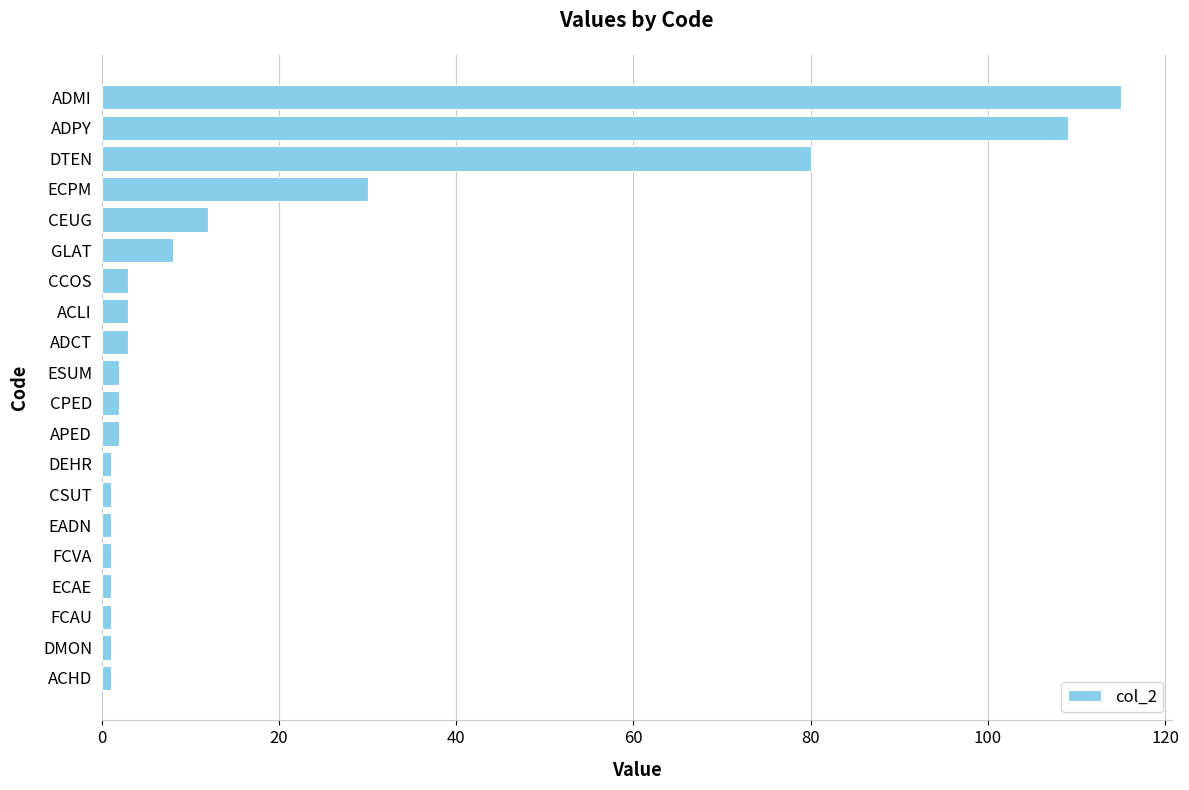

Which label corresponds to the largest value in the chart?

ADMI